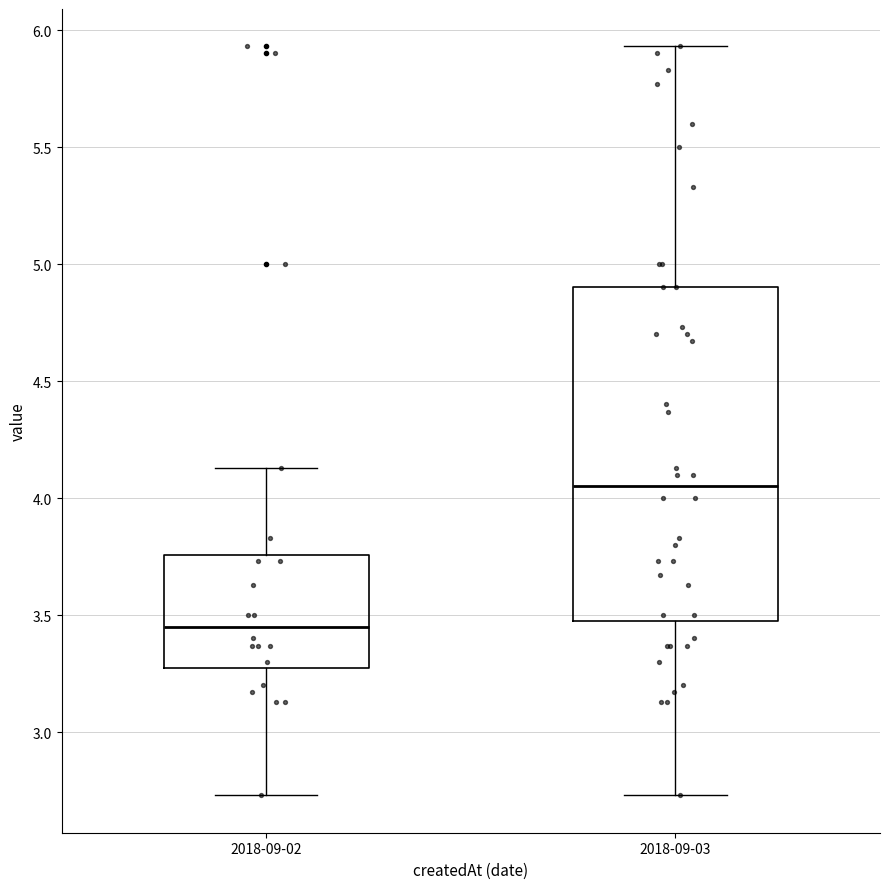

Reading left to right, read every box against the y-axis: the position of its median line, the range the box covers, and the ends of its whiskers. The values are not printed on the chart, so give them approximately, as read against the axis.

2018-09-02: median 3.45, box 3.30 to 3.75, whiskers 2.75 to 4.15
2018-09-03: median 4.05, box 3.50 to 4.90, whiskers 2.75 to 5.95